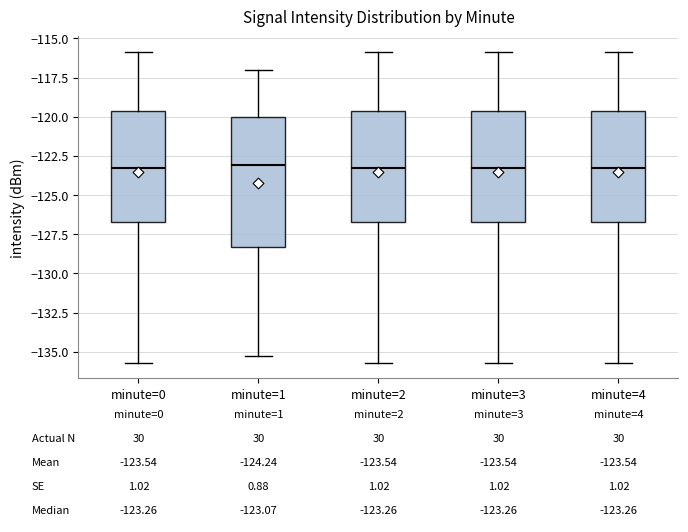

Which box is the tallest, from its lower edge to its upper edge?

minute=1